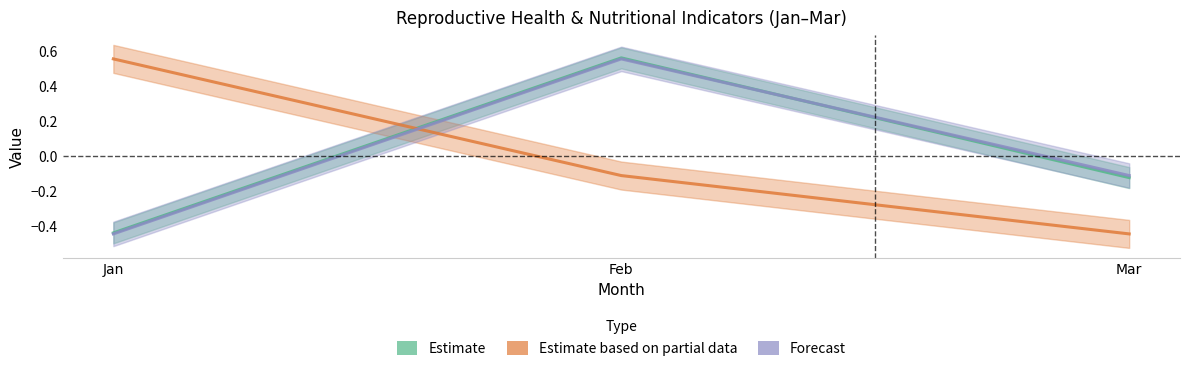

How many values in Forecast are above zero?

1